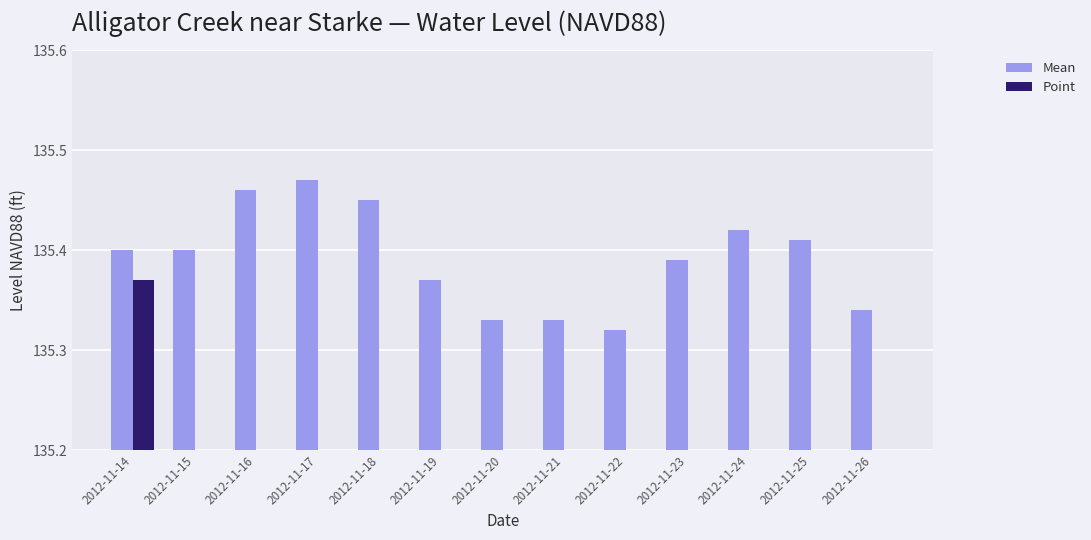

The Point series shows -92.4 at 2012-11-26. True or false?

False